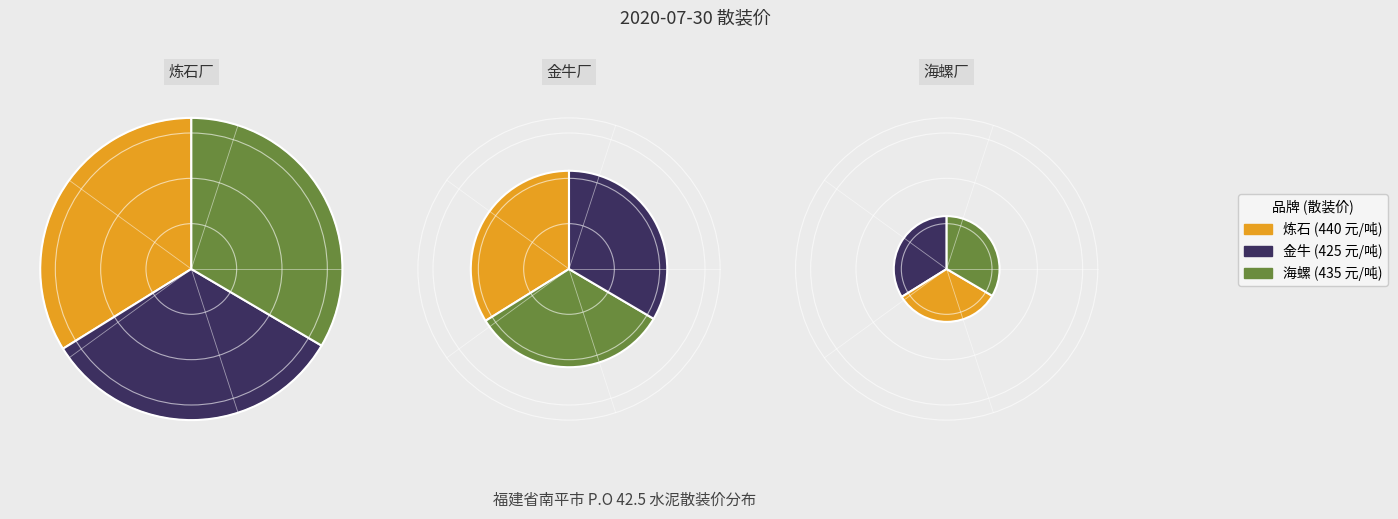

What is the ratio of the value at 金牛 to the value at 海螺?

1.0